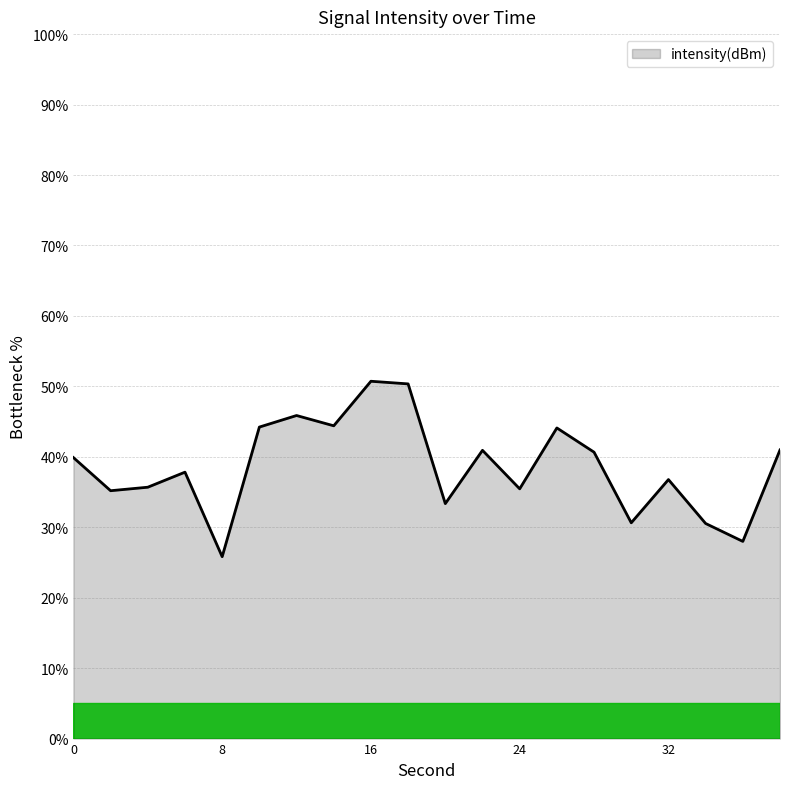

What is the maximum value shown in the chart?

50.7